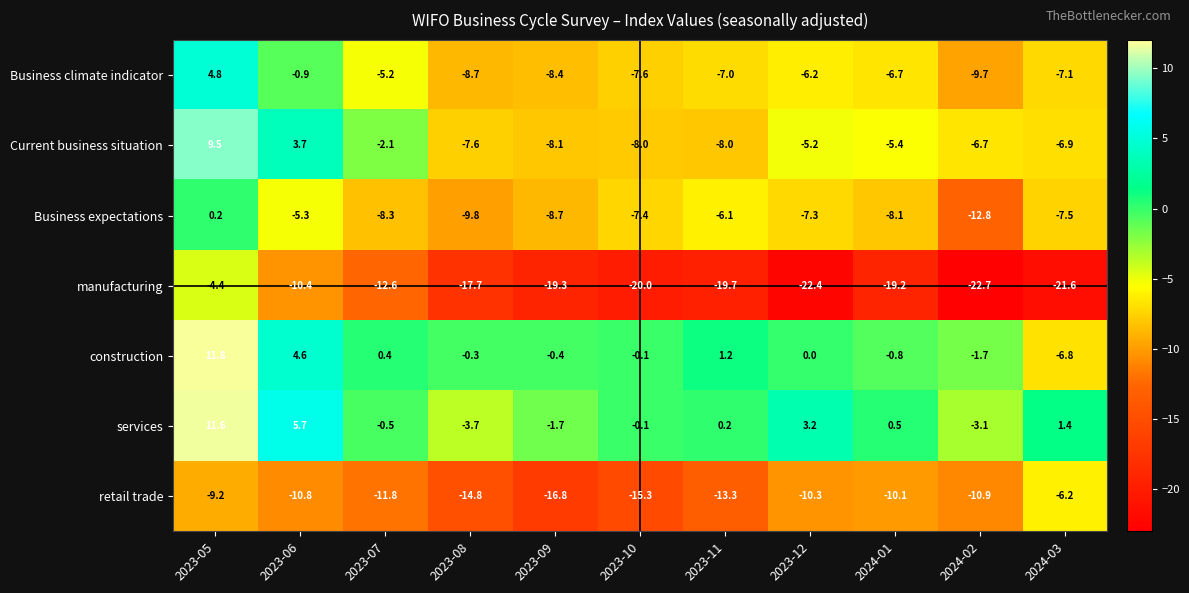

Count the number of categories in the chart.

11